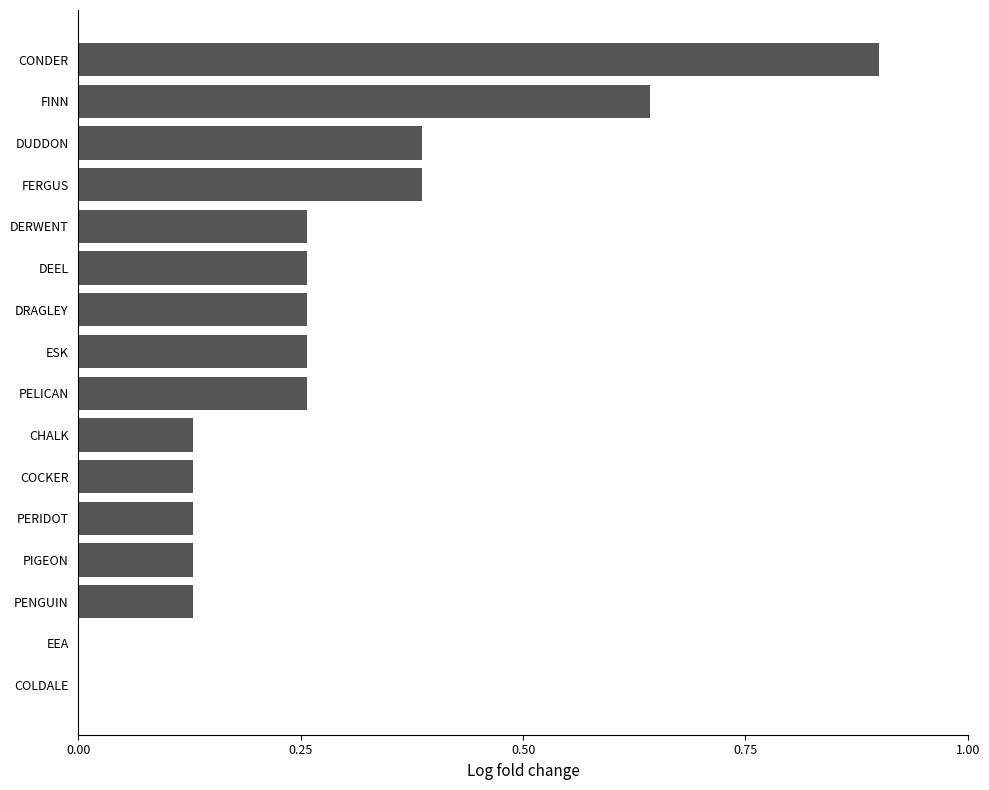

What is the sum of the values at FERGUS and PENGUIN?

0.5